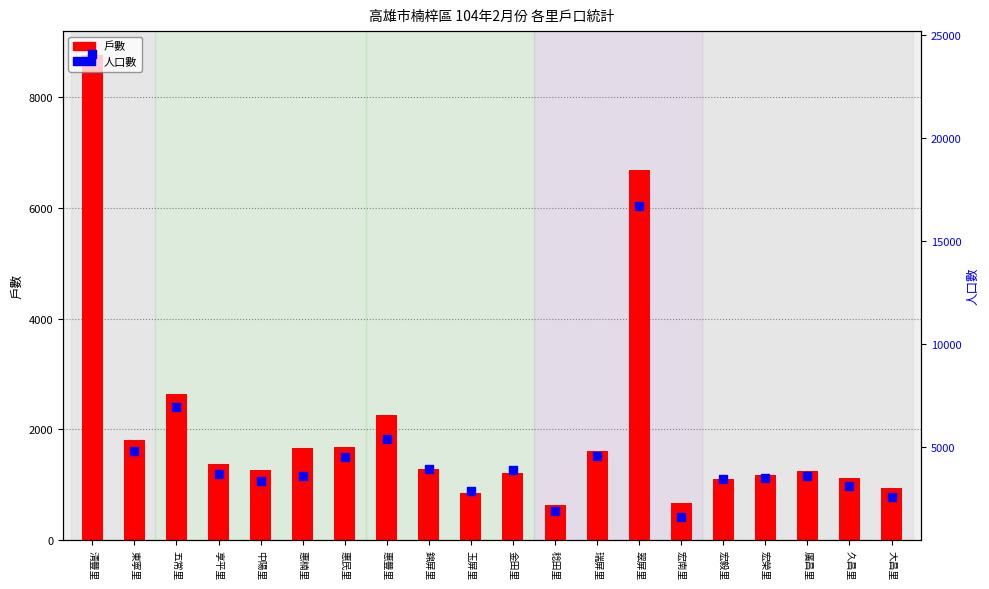

Is the value of 戶數 at 宏毅里 greater than the value of 人口數 at 廣昌里?

No